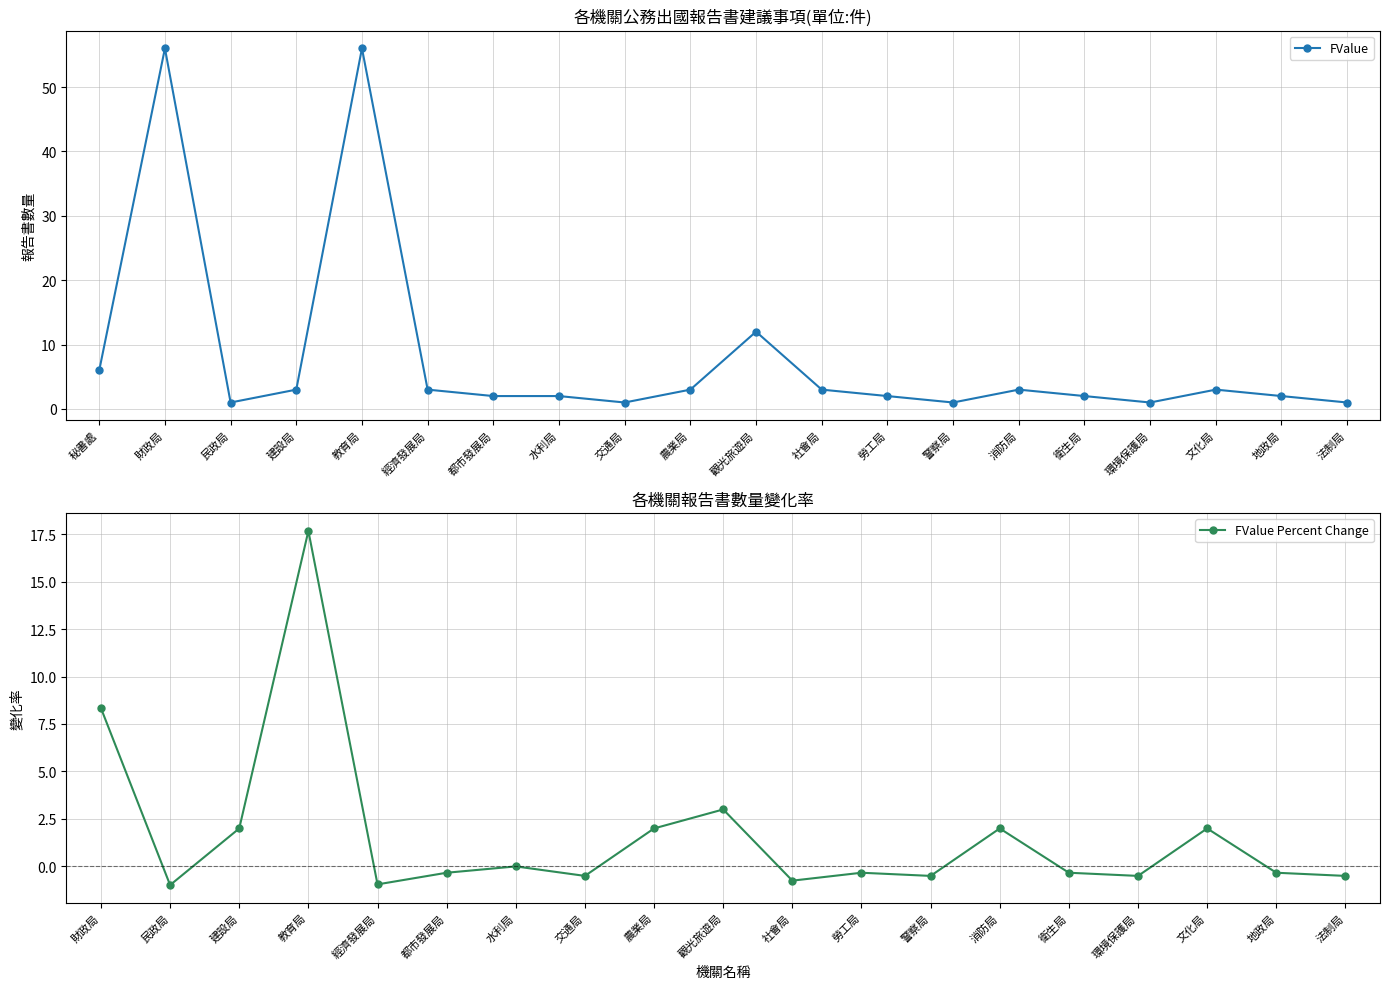

Between 消防局 and 法制局, which is larger?

消防局